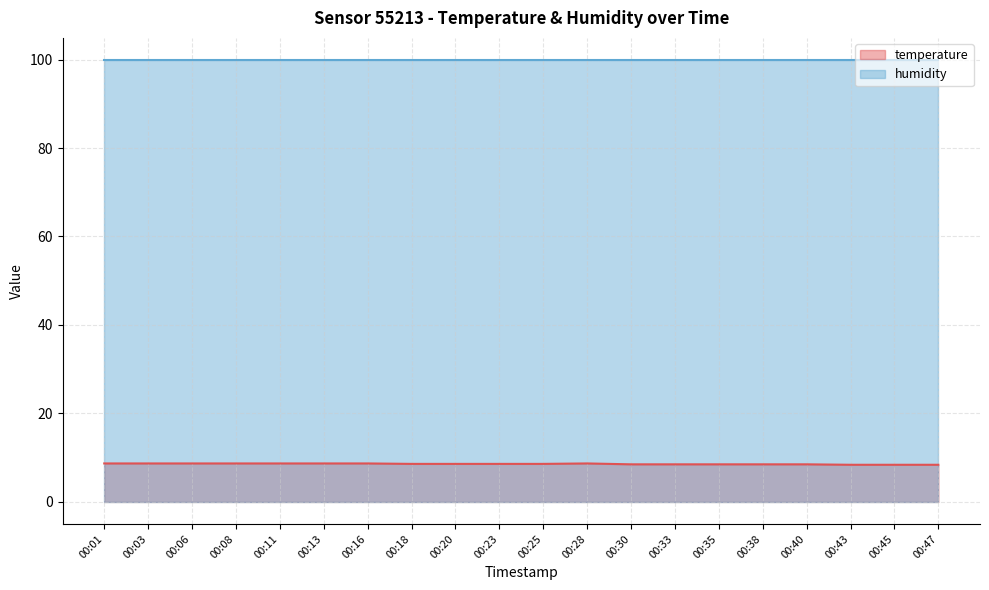

What value does the data have at 00:16?

8.7